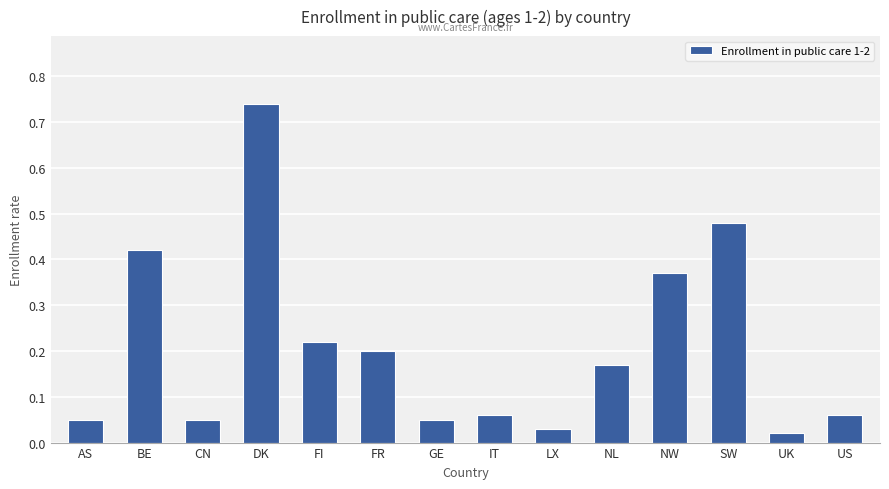

What is the sum of the values at US and FR?

0.3